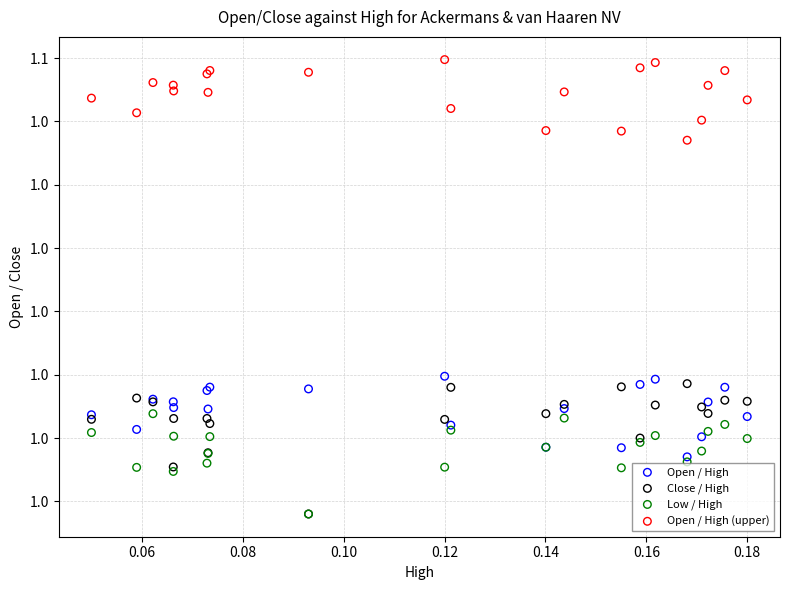

Which series reaches the maximum Y coordinate?

Open / High (upper)